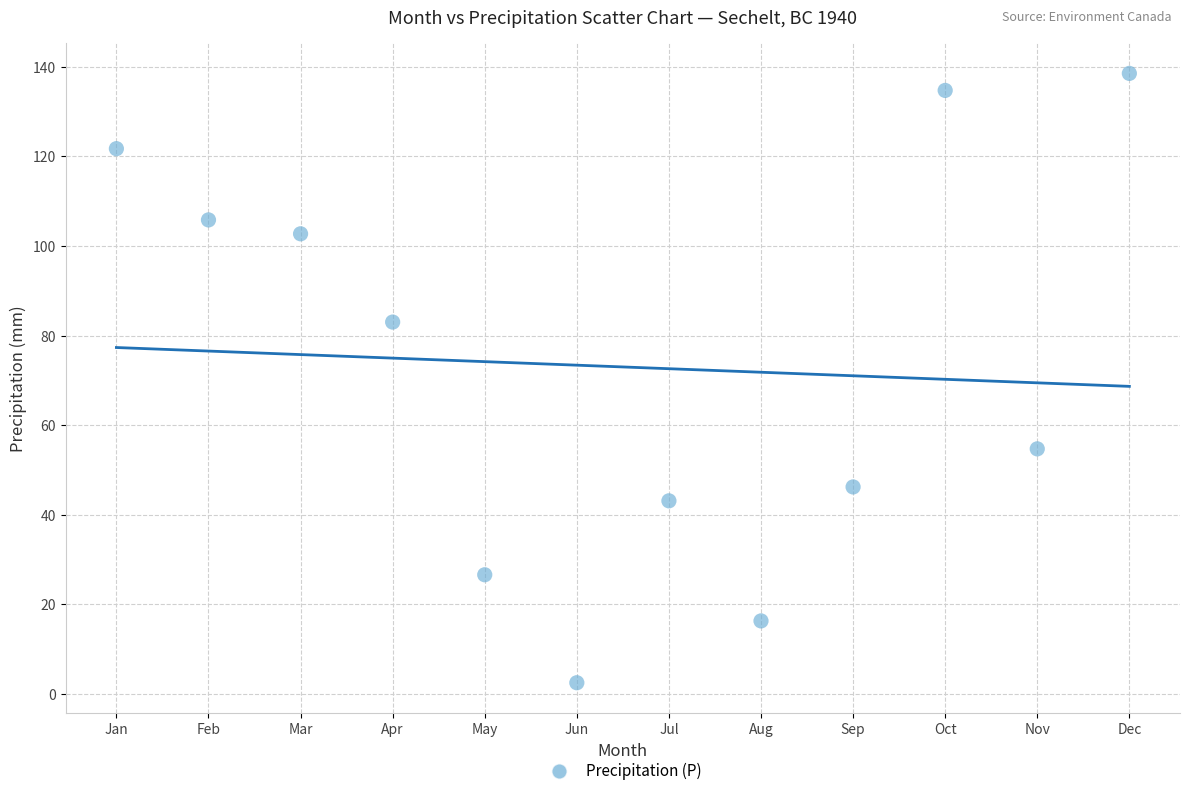

What Y value in the scatter plot is closest to 70?

83.0